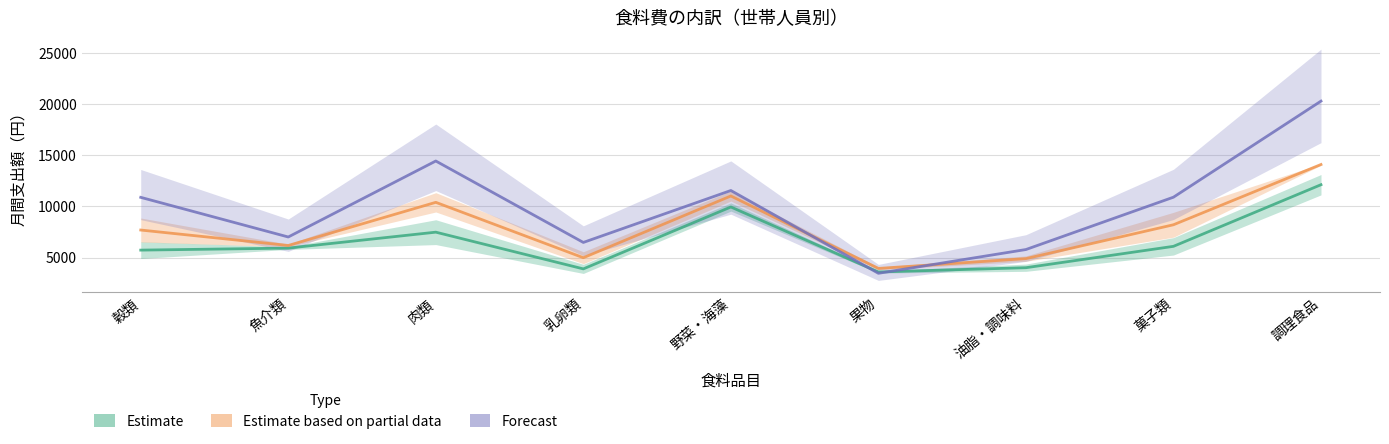

Between which two adjacent categories do Estimate and Forecast first intersect?

野菜・海藻 and 果物